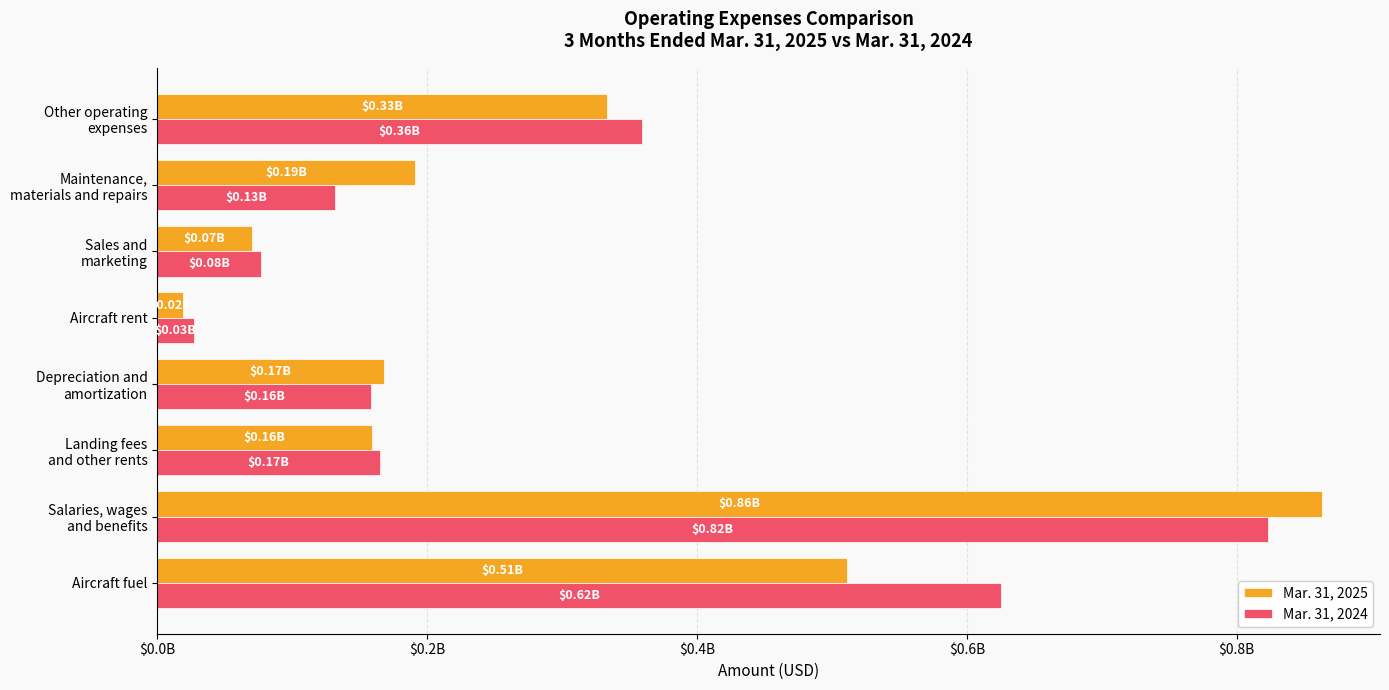

Where is Mar. 31, 2024 nearest to the value 425000000?

Other operating
expenses